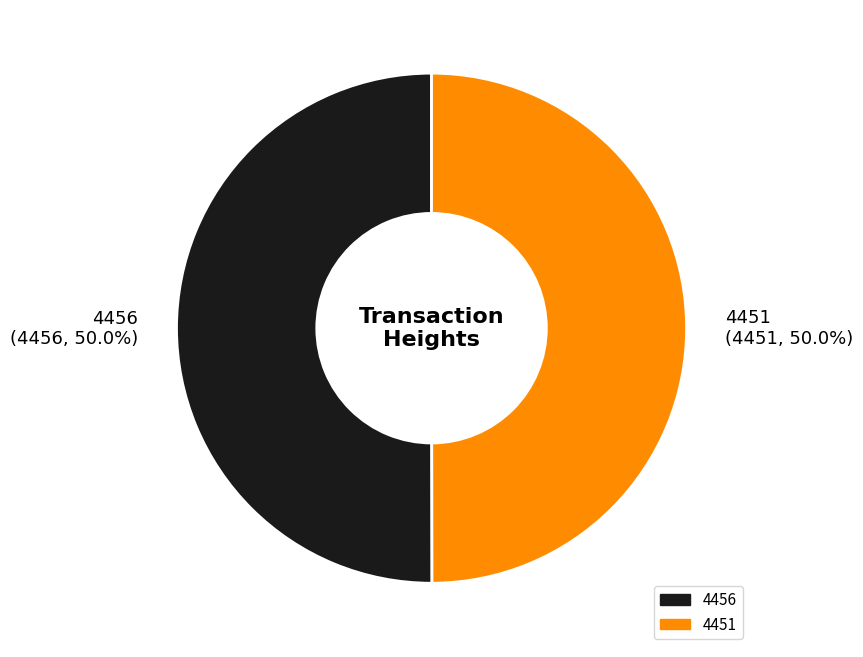

What percentage is NOT represented by 4451?

50.0%